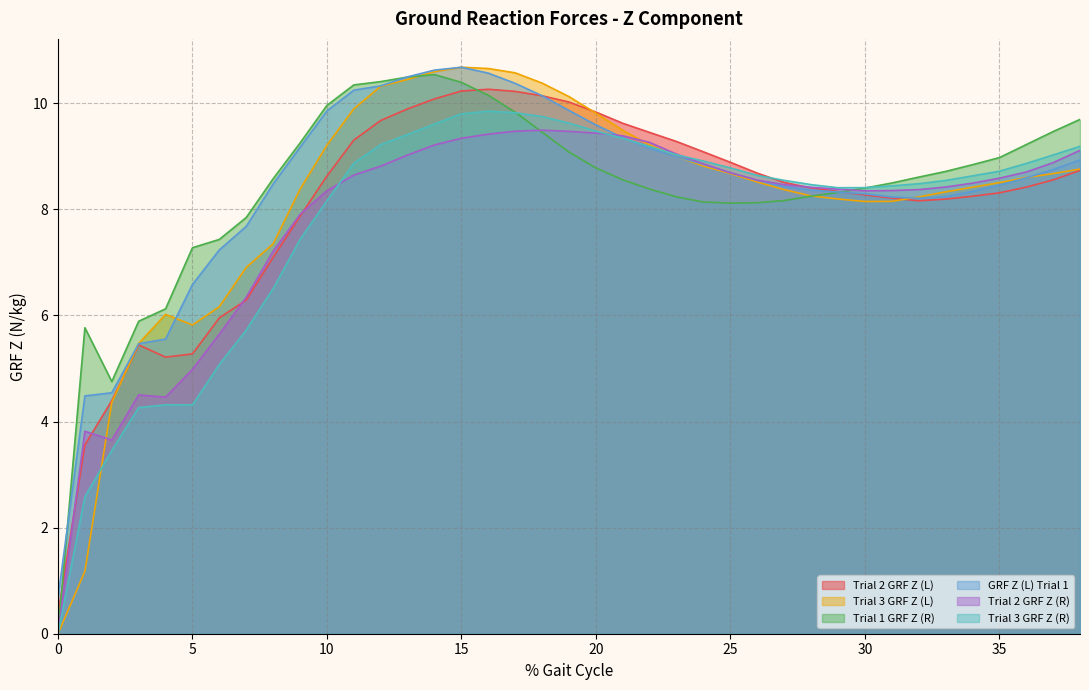

Reading left to right, transcribe all the data shown in this chart.

Trial 2 GRF Z (L): 0=0.4	1=3.6	2=4.4	3=5.4	4=5.2	5=5.3	6=6.0	7=6.3	8=7.1	9=7.9	10=8.6	11=9.3	12=9.7	13=9.9	14=10.1	15=10.2	16=10.3	17=10.2	18=10.1	19=10.0	20=9.8	21=9.6	22=9.4	23=9.3	24=9.1	25=8.9	26=8.7	27=8.5	28=8.4	29=8.3	30=8.3	31=8.2	32=8.2	33=8.2	34=8.2	35=8.3	36=8.4	37=8.6	38=8.7
Trial 3 GRF Z (L): 0=0.0	1=1.2	2=4.4	3=5.5	4=6.0	5=5.8	6=6.2	7=6.9	8=7.3	9=8.4	10=9.2	11=9.9	12=10.3	13=10.4	14=10.6	15=10.7	16=10.7	17=10.6	18=10.4	19=10.1	20=9.8	21=9.5	22=9.2	23=9.0	24=8.8	25=8.7	26=8.5	27=8.4	28=8.3	29=8.2	30=8.1	31=8.2	32=8.2	33=8.3	34=8.4	35=8.5	36=8.6	37=8.7	38=8.8
Trial 1 GRF Z (R): 0=0.0	1=5.8	2=4.8	3=5.9	4=6.1	5=7.3	6=7.4	7=7.8	8=8.6	9=9.3	10=10.0	11=10.3	12=10.4	13=10.5	14=10.5	15=10.4	16=10.1	17=9.8	18=9.5	19=9.1	20=8.8	21=8.6	22=8.4	23=8.2	24=8.1	25=8.1	26=8.1	27=8.2	28=8.2	29=8.3	30=8.4	31=8.5	32=8.6	33=8.7	34=8.8	35=9.0	36=9.2	37=9.5	38=9.7
GRF Z (L) Trial 1: 0=0.7	1=4.5	2=4.5	3=5.5	4=5.6	5=6.6	6=7.2	7=7.7	8=8.5	9=9.2	10=9.9	11=10.2	12=10.3	13=10.5	14=10.6	15=10.7	16=10.6	17=10.4	18=10.1	19=9.9	20=9.6	21=9.3	22=9.2	23=9.0	24=8.8	25=8.7	26=8.5	27=8.4	28=8.4	29=8.3	30=8.3	31=8.2	32=8.2	33=8.2	34=8.3	35=8.5	36=8.6	37=8.8	38=8.9
Trial 2 GRF Z (R): 0=0.0	1=3.8	2=3.7	3=4.5	4=4.5	5=5.0	6=5.6	7=6.3	8=7.2	9=7.9	10=8.4	11=8.6	12=8.8	13=9.0	14=9.2	15=9.3	16=9.4	17=9.5	18=9.5	19=9.5	20=9.4	21=9.4	22=9.3	23=9.0	24=8.9	25=8.7	26=8.6	27=8.5	28=8.4	29=8.4	30=8.3	31=8.4	32=8.4	33=8.4	34=8.5	35=8.6	36=8.7	37=8.9	38=9.1
Trial 3 GRF Z (R): 0=0.0	1=2.6	2=3.5	3=4.3	4=4.3	5=4.3	6=5.1	7=5.7	8=6.5	9=7.4	10=8.2	11=8.9	12=9.2	13=9.4	14=9.6	15=9.8	16=9.9	17=9.8	18=9.7	19=9.6	20=9.5	21=9.3	22=9.2	23=9.0	24=8.9	25=8.8	26=8.6	27=8.5	28=8.5	29=8.4	30=8.4	31=8.4	32=8.5	33=8.5	34=8.6	35=8.7	36=8.9	37=9.0	38=9.2